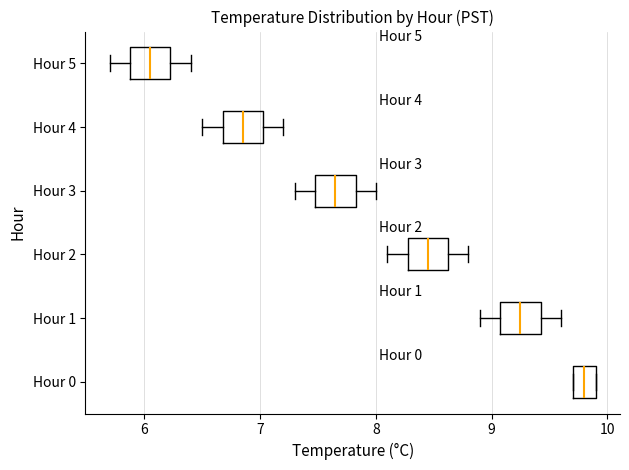

Which box's median line is the furthest to the right?

Hour 0